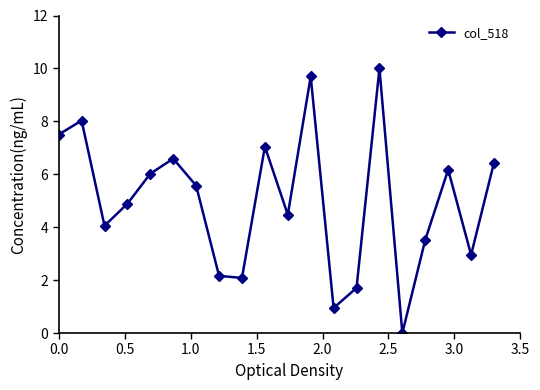

How many values are below 5?

10